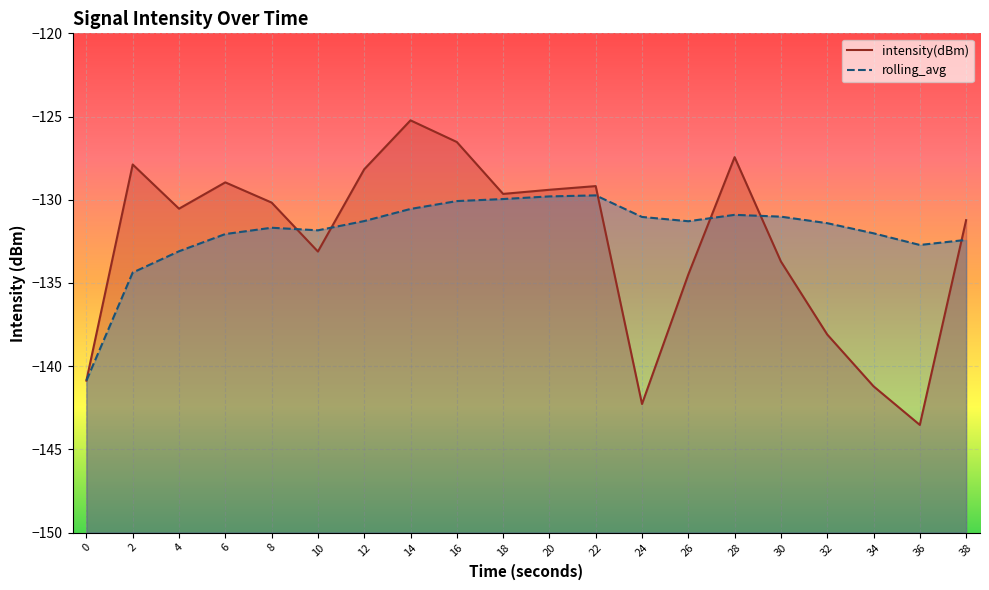

List the series in order of their overall mean, highest first.

rolling_avg, intensity(dBm)